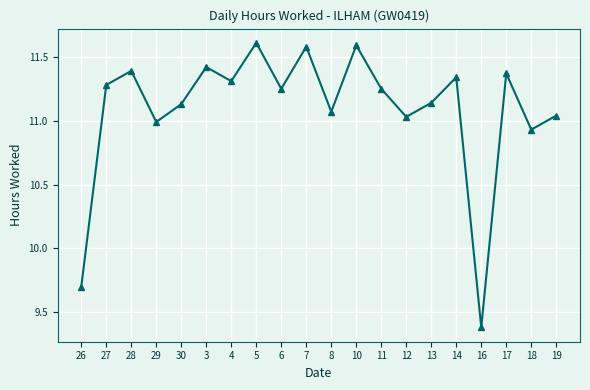

Which has a higher value, 8 or 12?

8